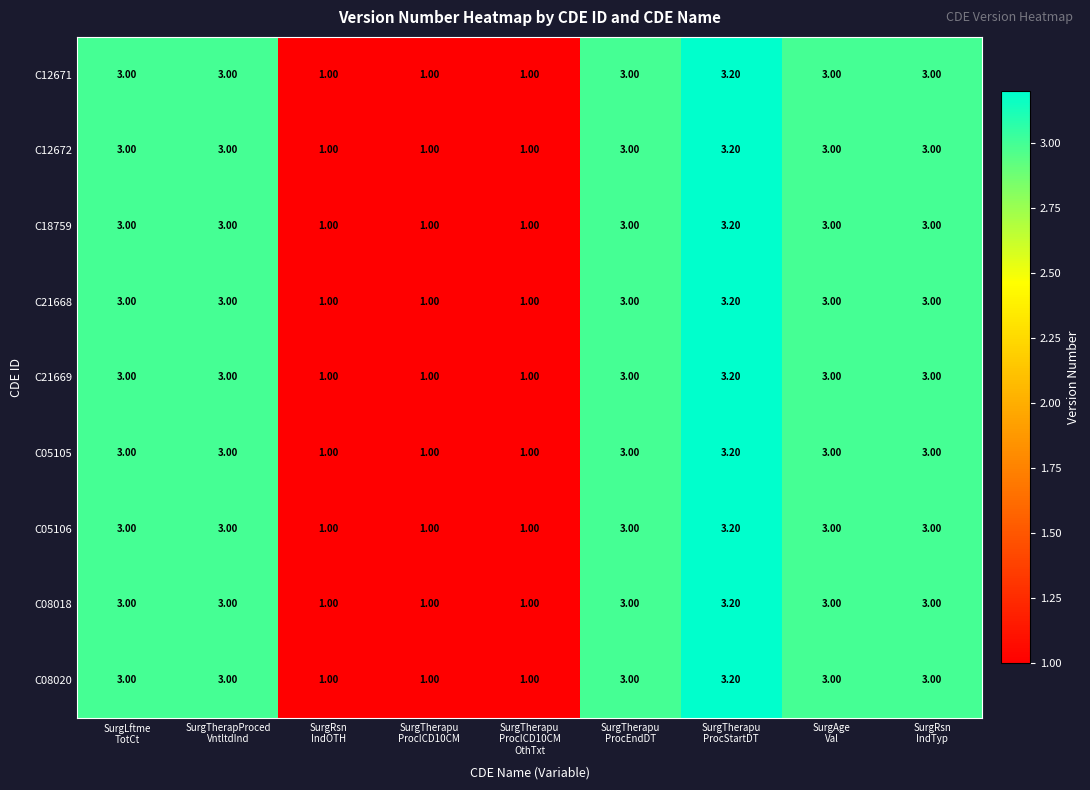

At how many categories does at least one series exceed 2?

6